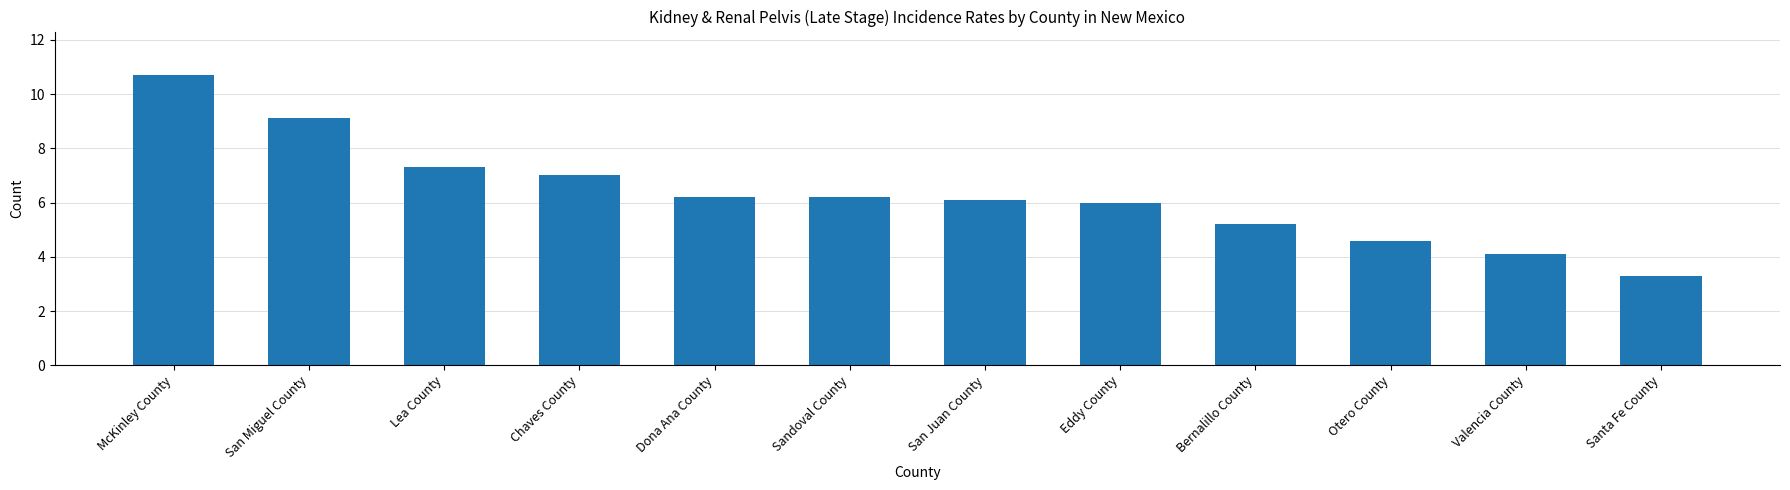

Which label corresponds to the smallest value in the chart?

Santa Fe County